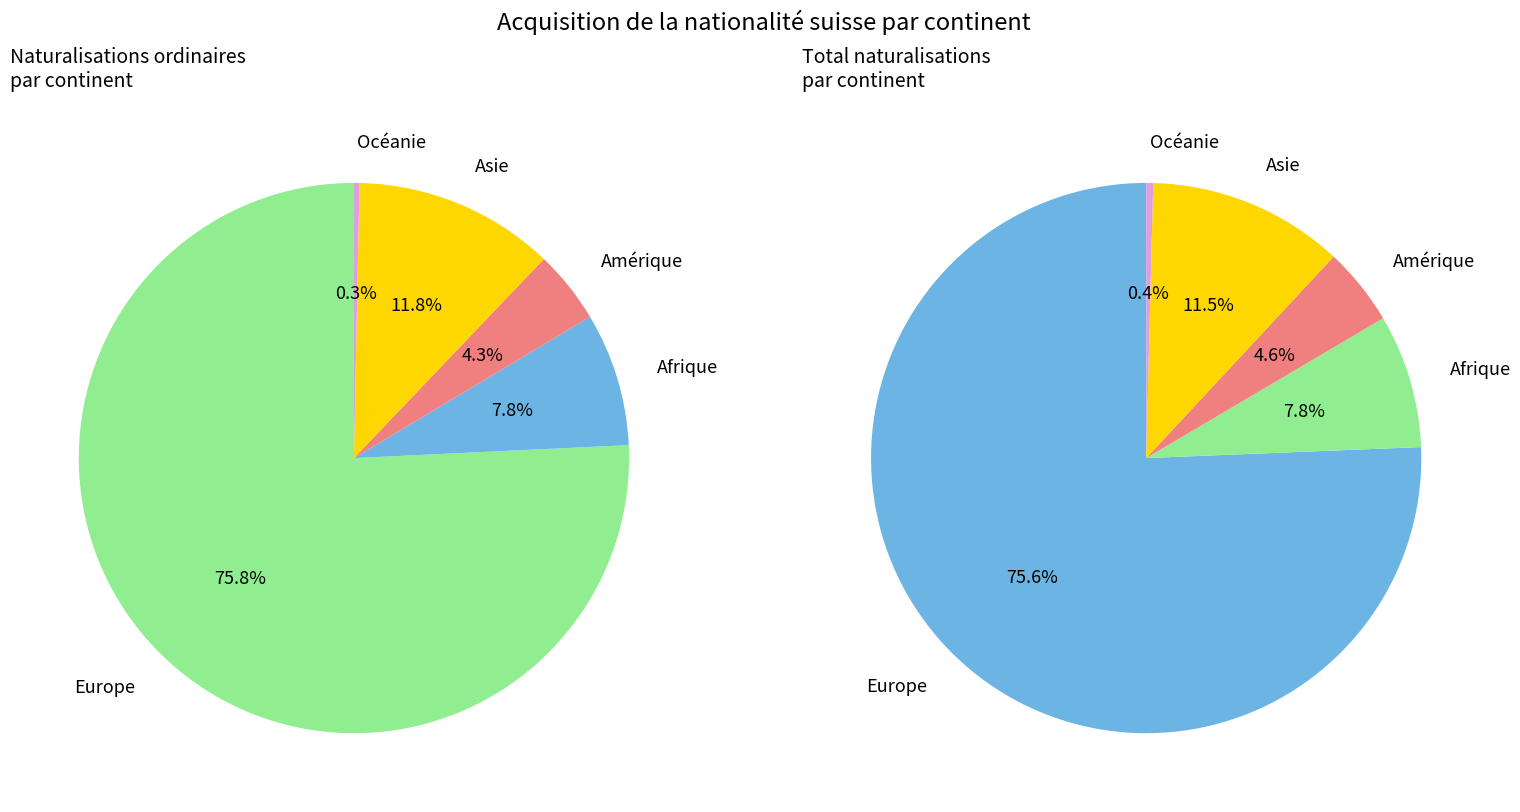

True or false: Afrique accounts for 8% of the total.

True